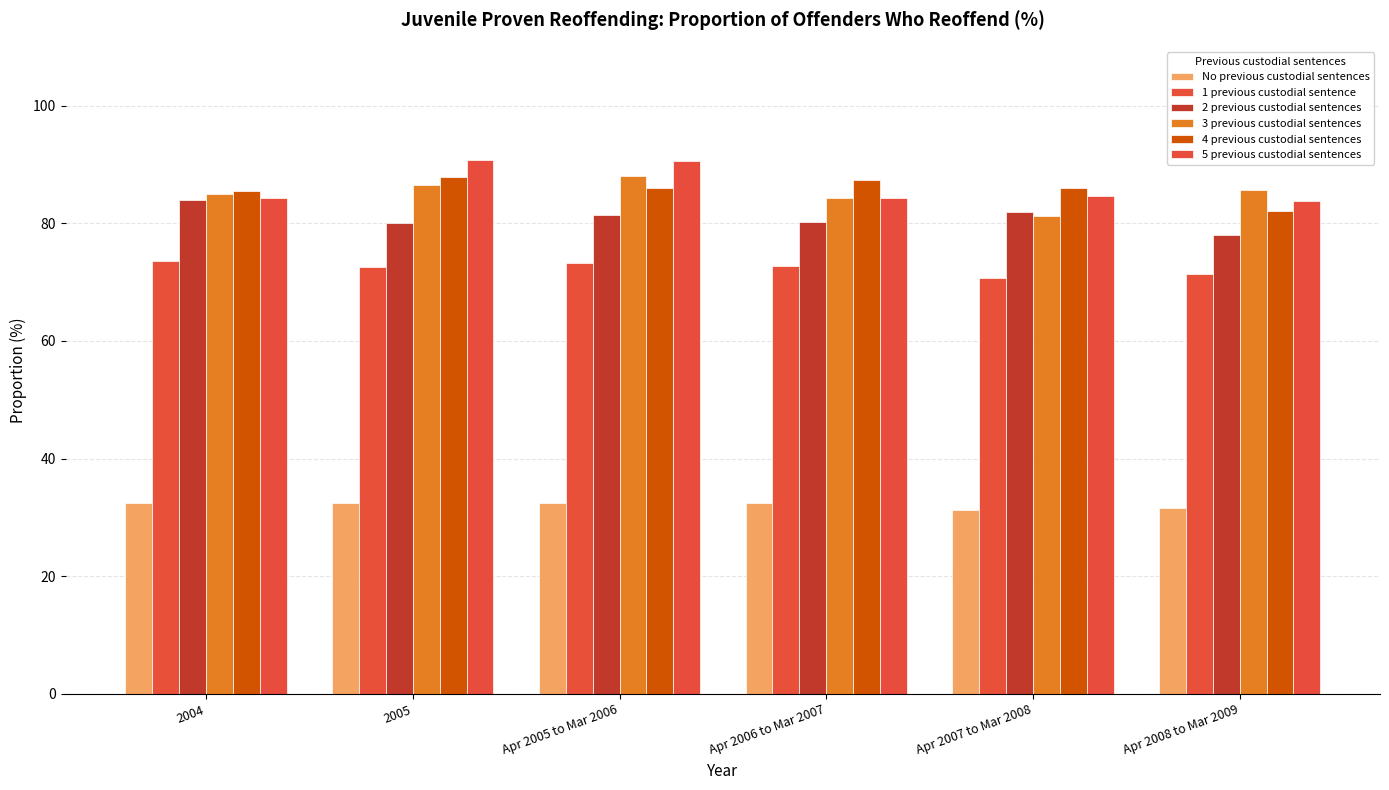

What value does the 4 previous custodial sentences series have at Apr 2006 to Mar 2007?

87.4